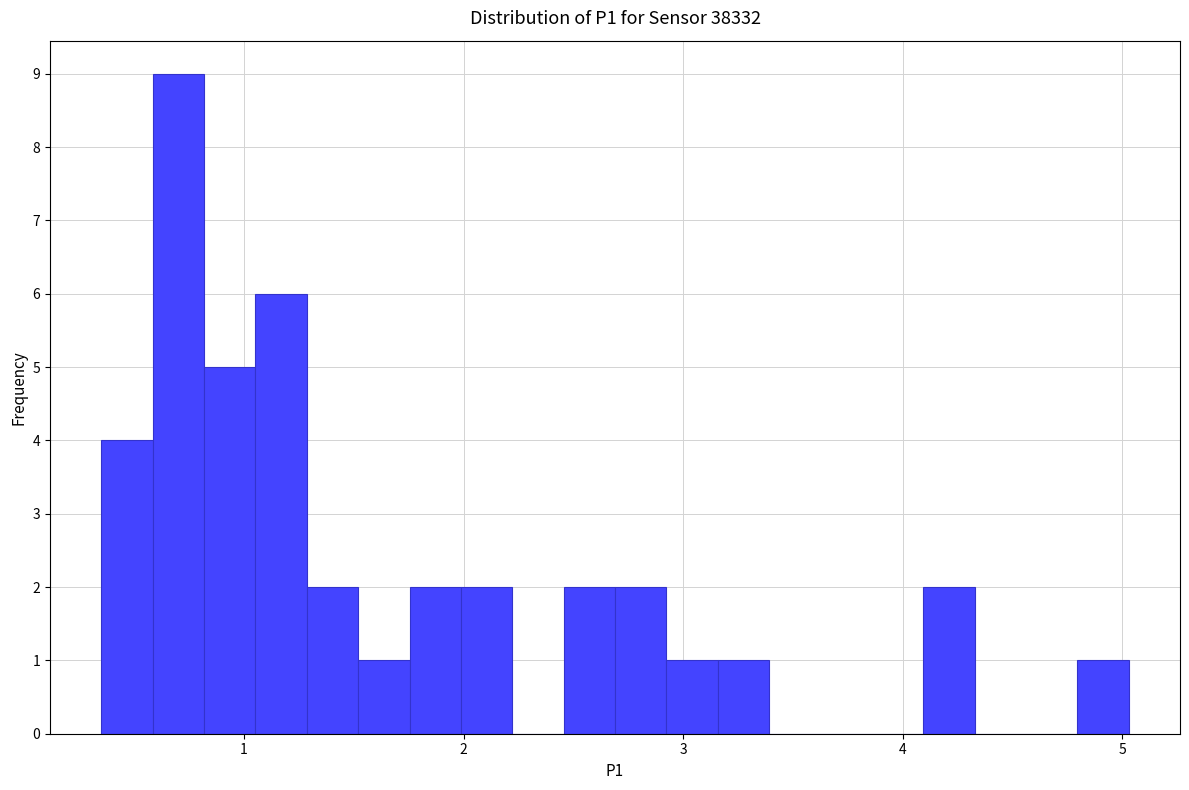

Around what value on the x-axis is the tallest bar? Give the approximate position of its centre, as read against the axis.

0.7